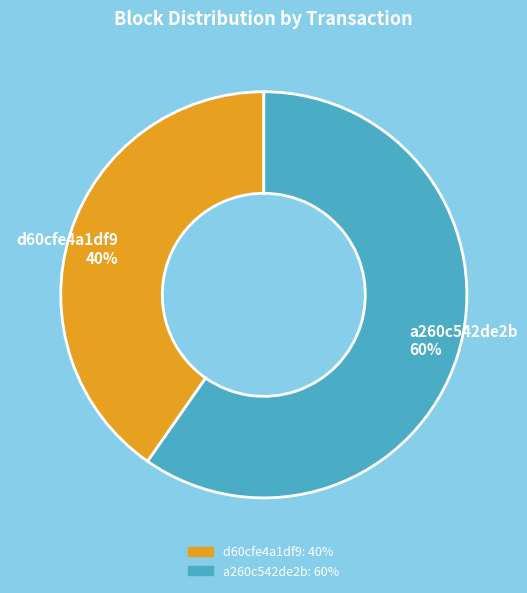

Is the sum of d60cfe4a1df9 and a260c542de2b greater than half?

Yes